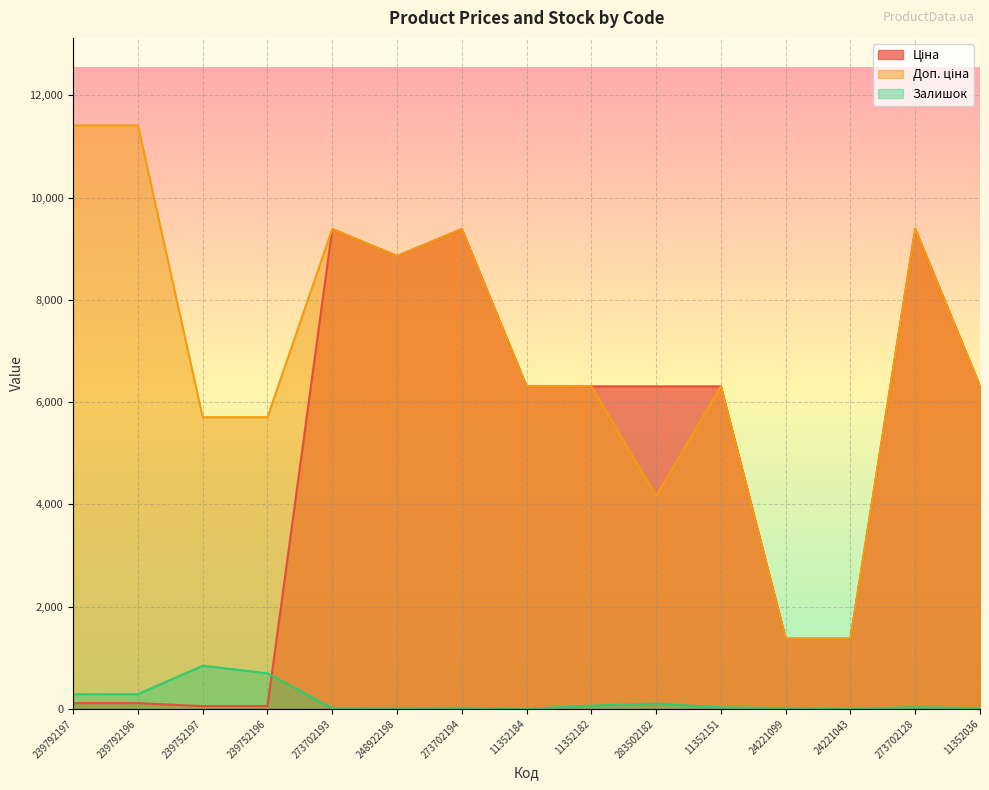

At which category does Ціна reach its first local peak?

273702193